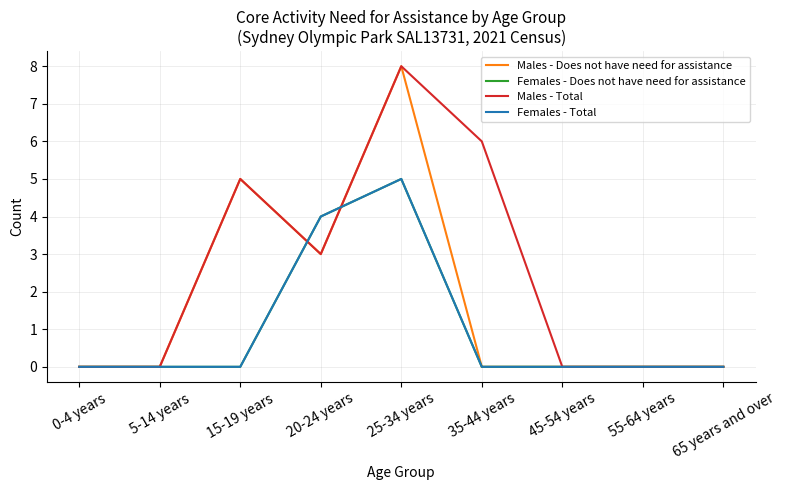

What is the label of the 1st point from the right?

65 years and over